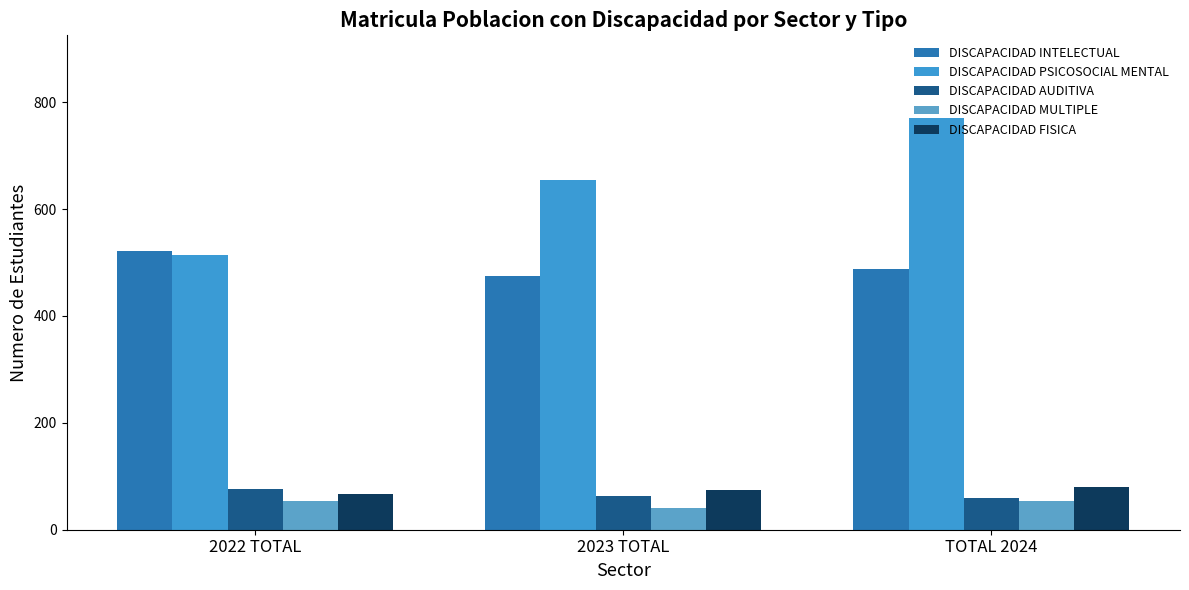

Where is DISCAPACIDAD AUDITIVA nearest to the value 67?

2023 TOTAL